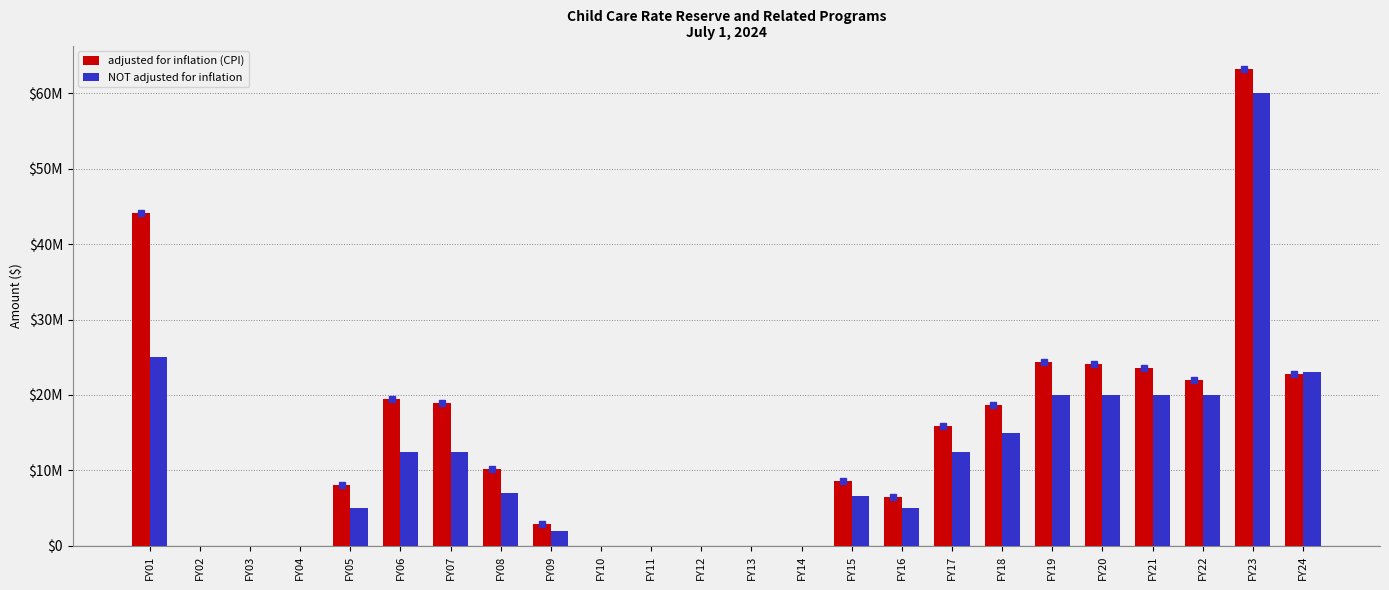

The NOT adjusted for inflation series shows 0 at FY10. True or false?

True